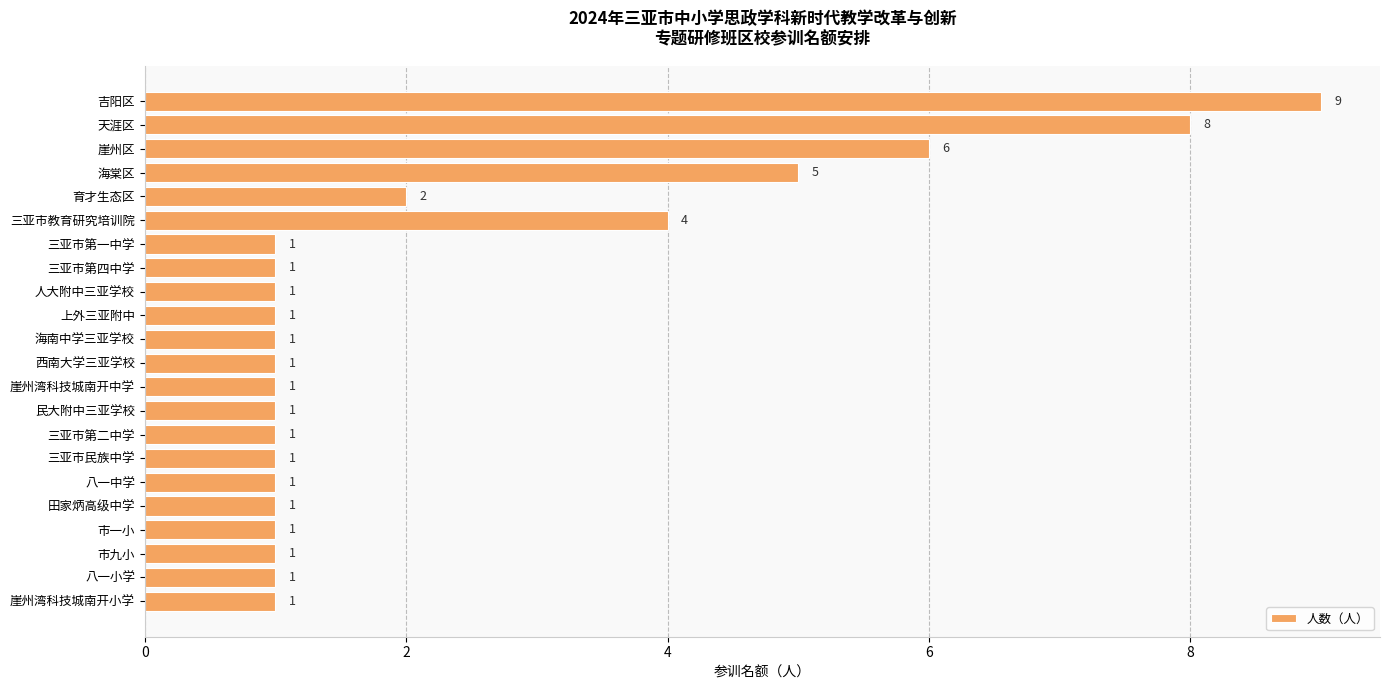

Are the bars grouped side by side (vs. stacked)?

No